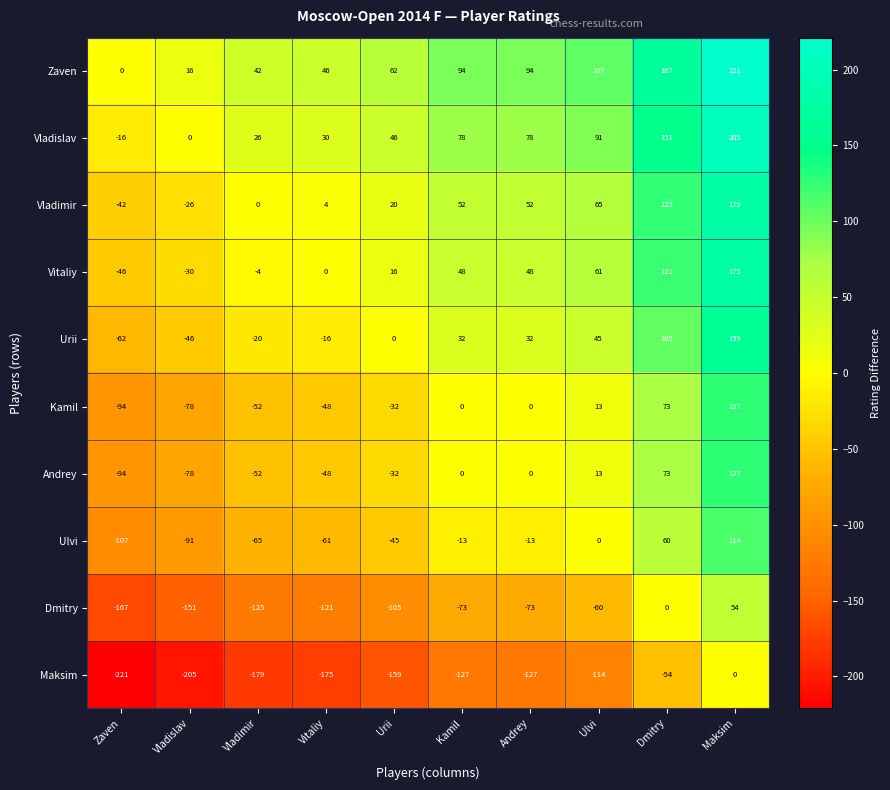

How many values in Urii are below zero?

4